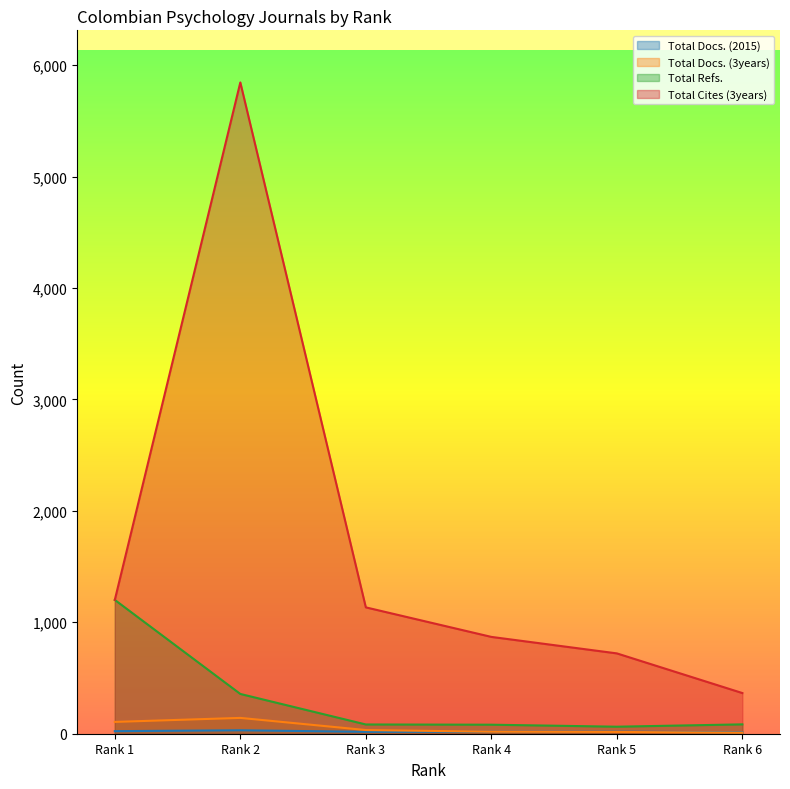

Is the value of Total Docs. (2015) at Rank 4 greater than the value of Total Docs. (3years) at Rank 2?

No